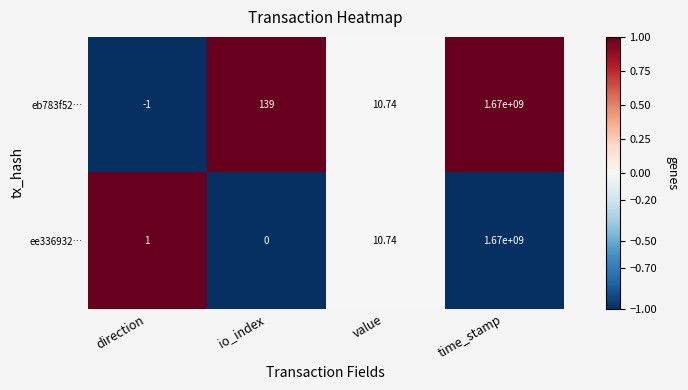

Is the value of eb783f52… at direction greater than the value of ee336932… at io_index?

No